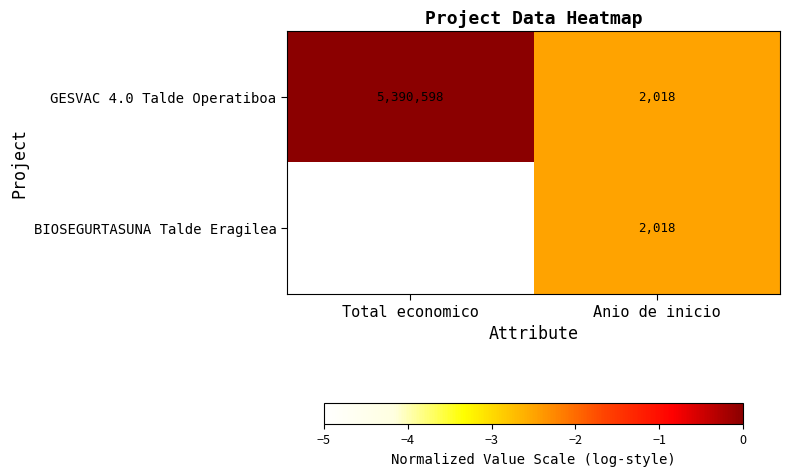

What is the sum of all GESVAC 4.0 Talde Operatiboa values?

5392616